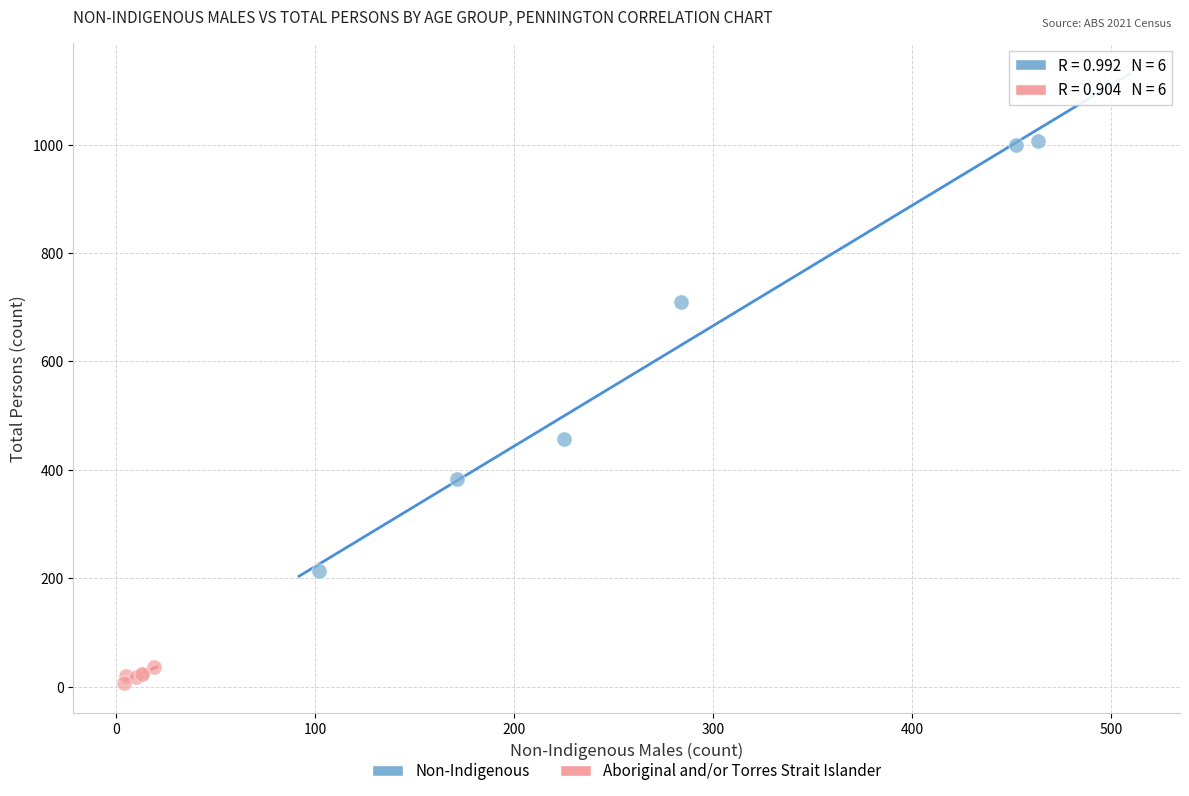

Which series has the widest spread of Y values?

Non-Indigenous